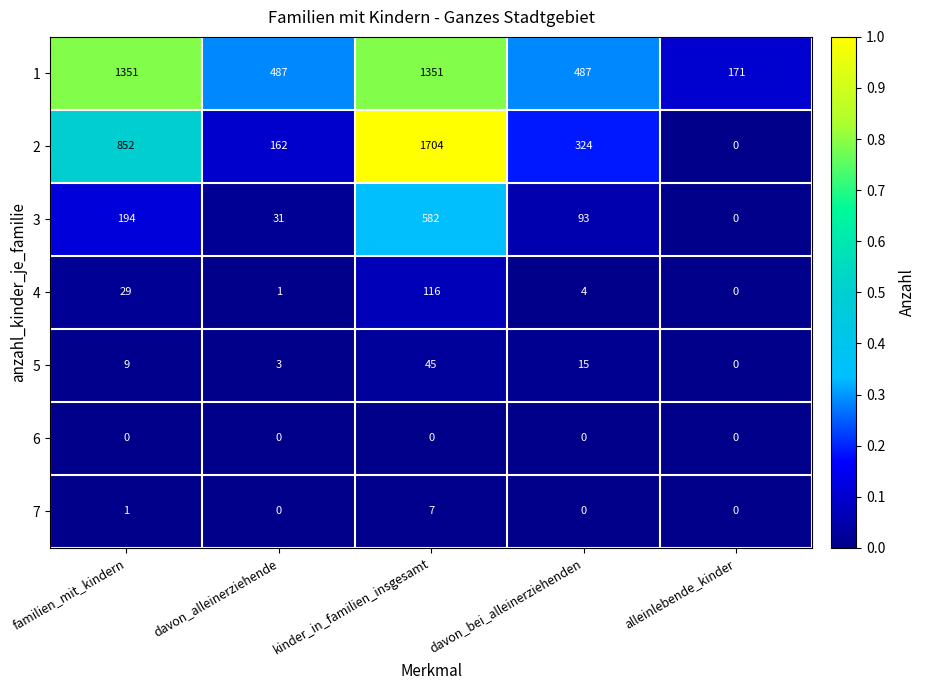

Which series has the widest spread of values?

2